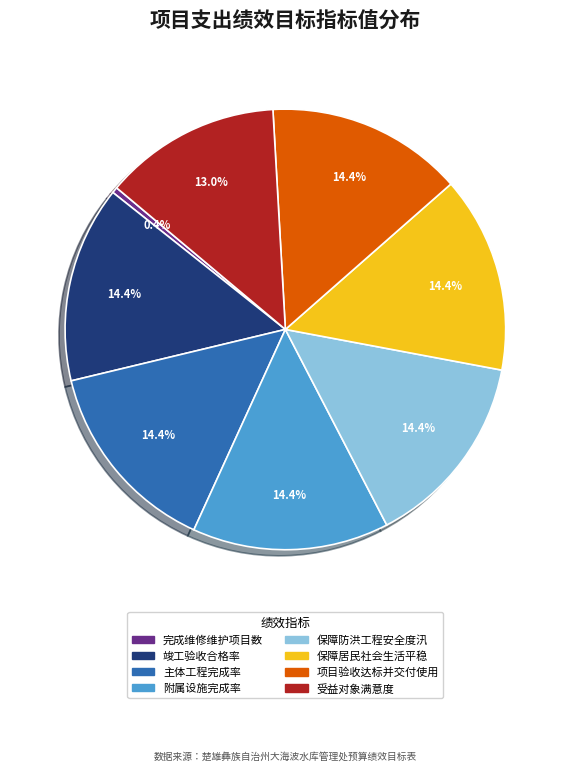

True or false: 主体工程完成率 accounts for 3% of the total.

False